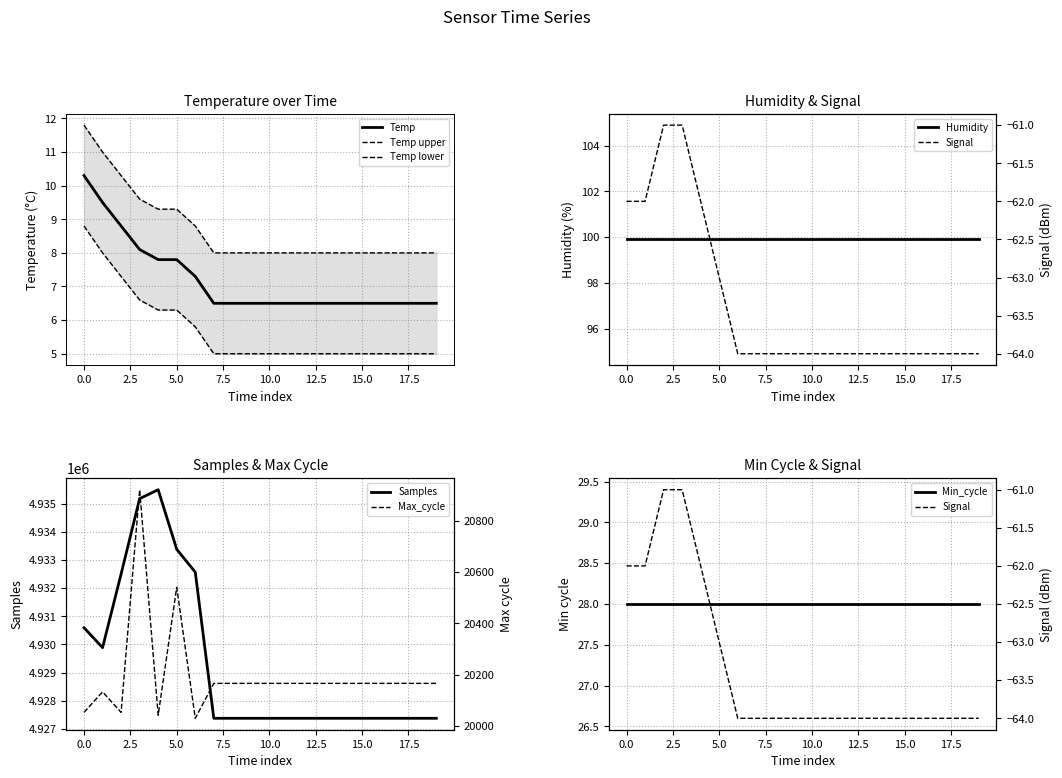

The Temp series shows 6.5 at 10.0. True or false?

True